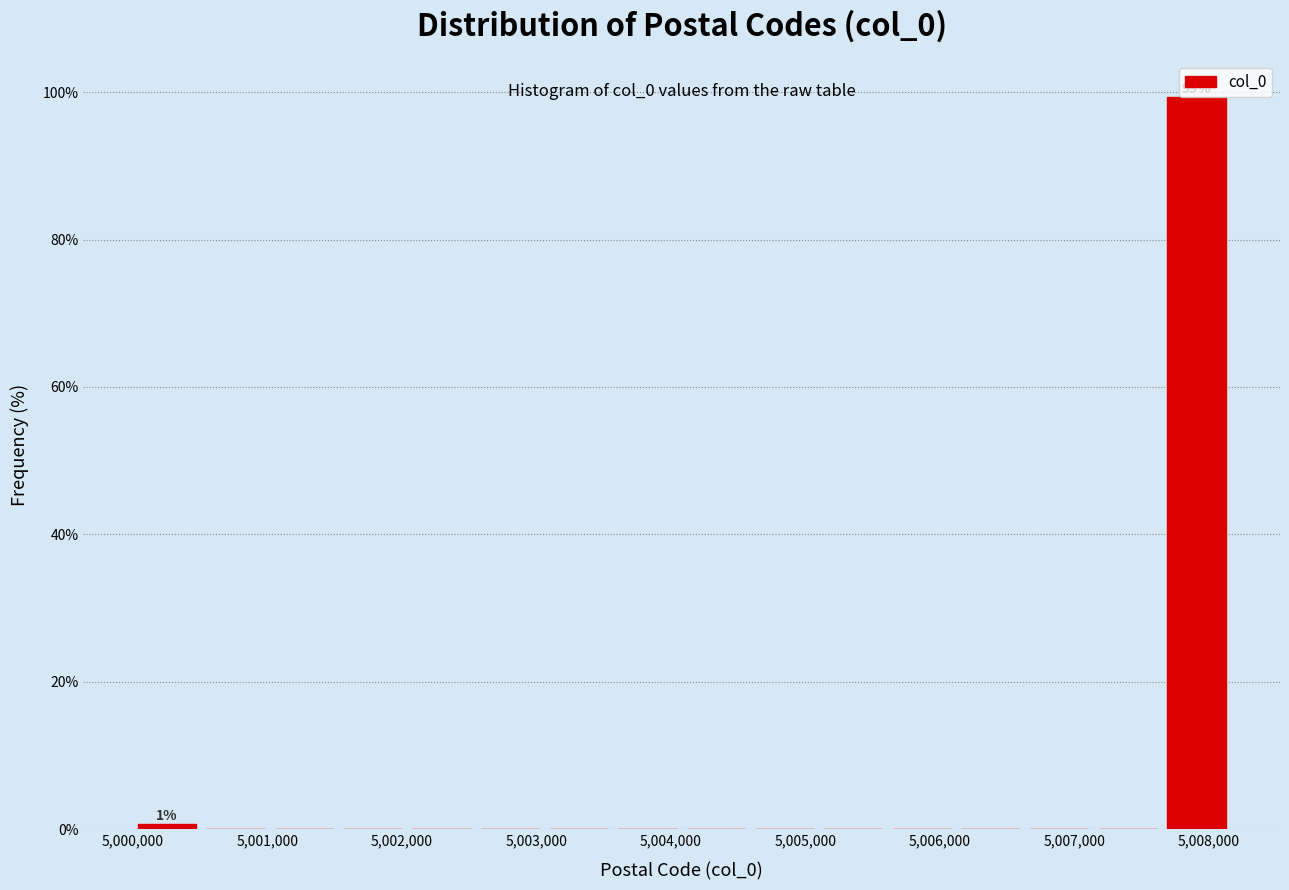

Which range on the x-axis has the tallest bar?

5007700 to 5008200